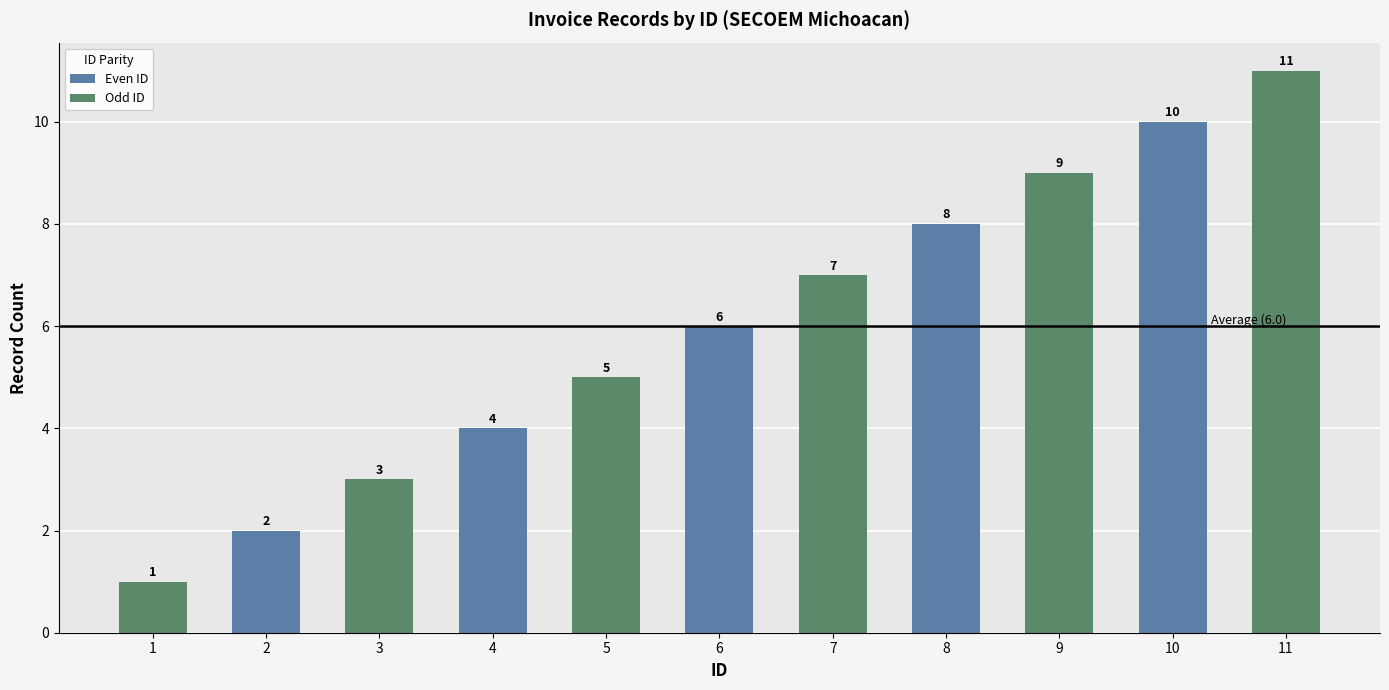

List the labels in order of value, largest first.

11, 10, 9, 8, 7, 6, 5, 4, 3, 2, 1